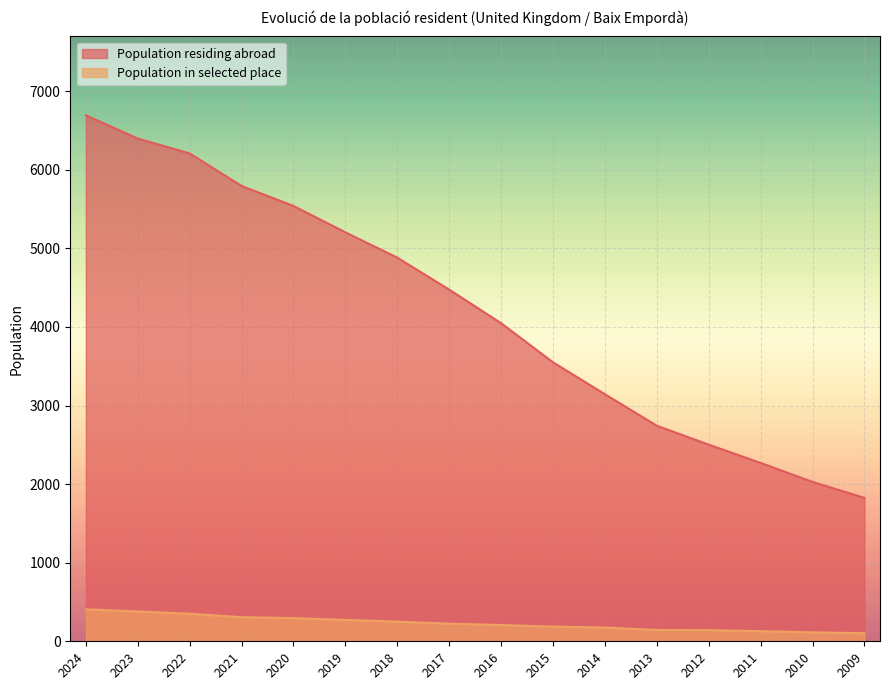

How many data points in Population residing abroad are above 4475?

7